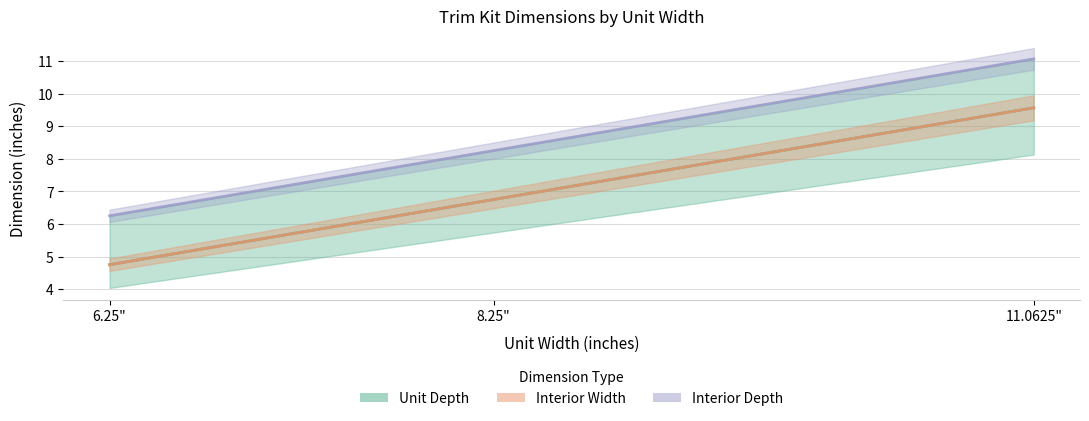

What position from the left is 6.25"?

1